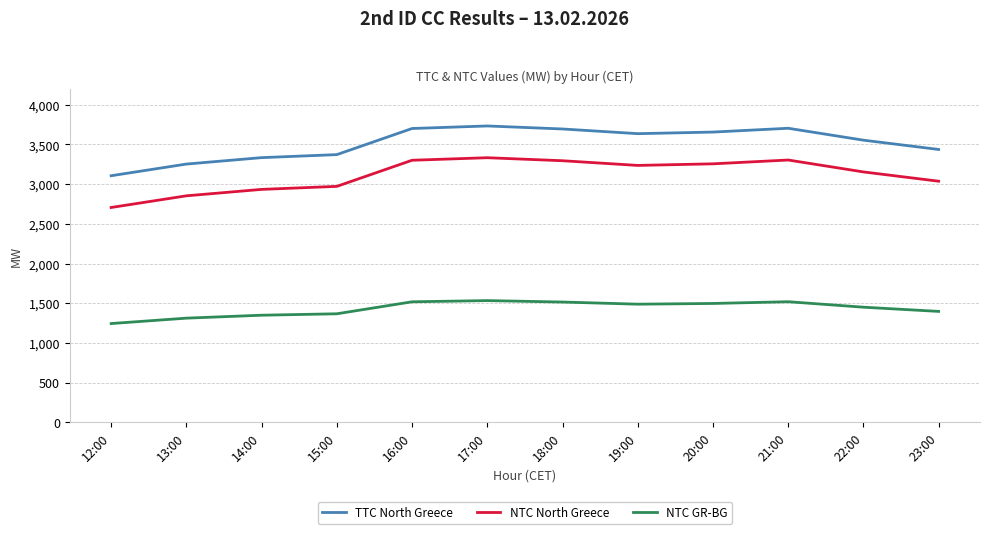

What is the difference between the NTC GR-BG values at 14:00 and 23:00?

48